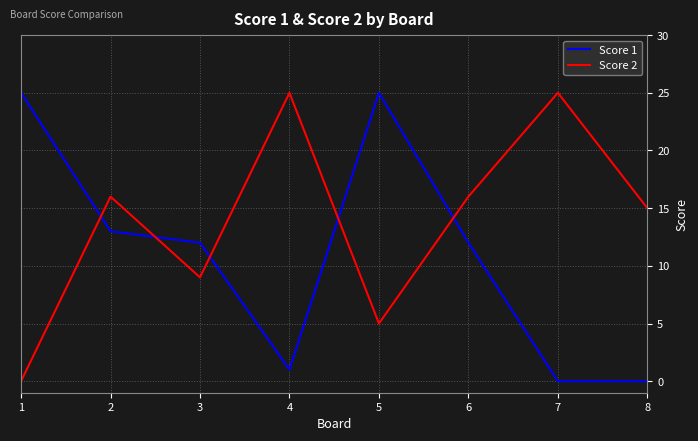

The Score 2 series shows 25 at 4. True or false?

True